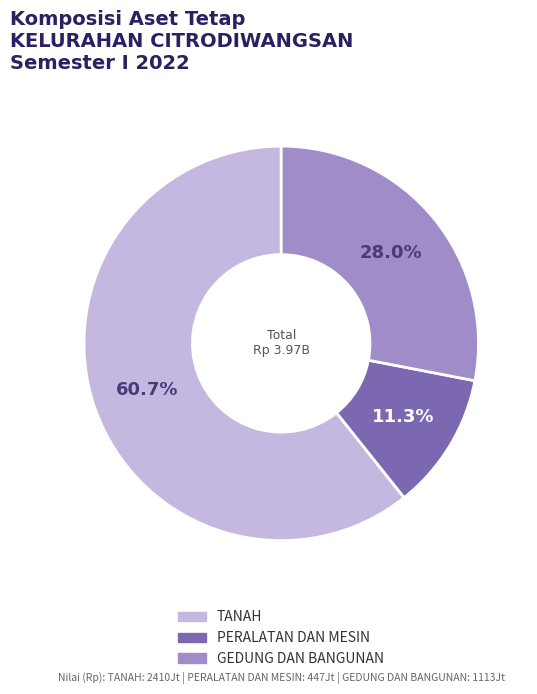

How much of the chart is everything except GEDUNG DAN BANGUNAN?

72.0%